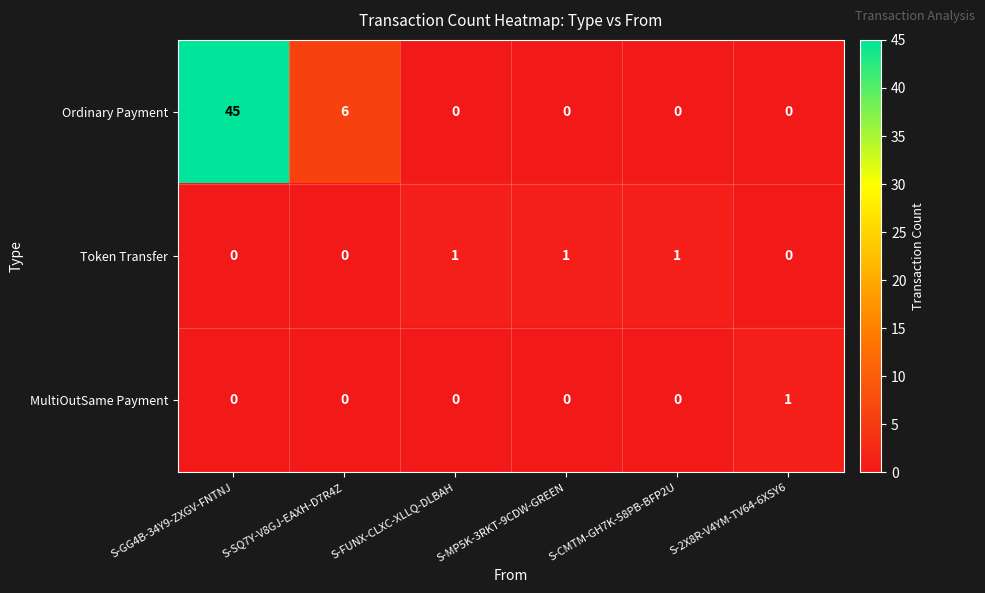

What is the sum of all Token Transfer values?

3